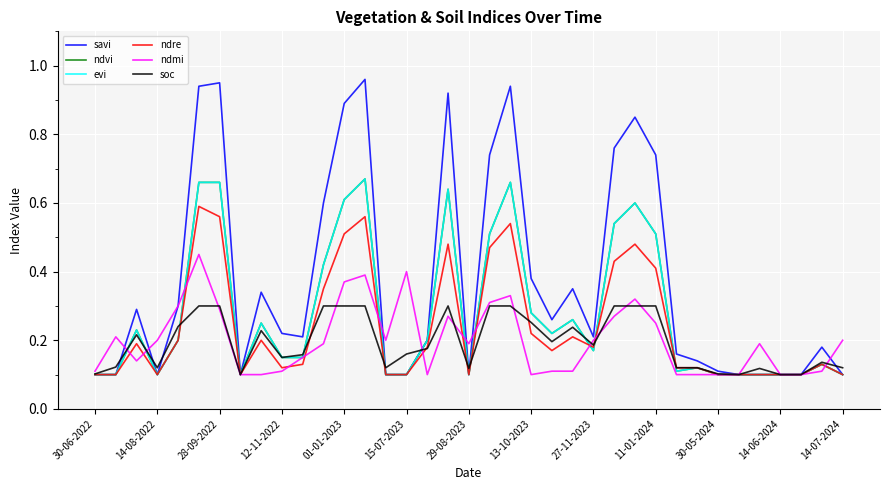

Does the chart have visible grid lines?

Yes